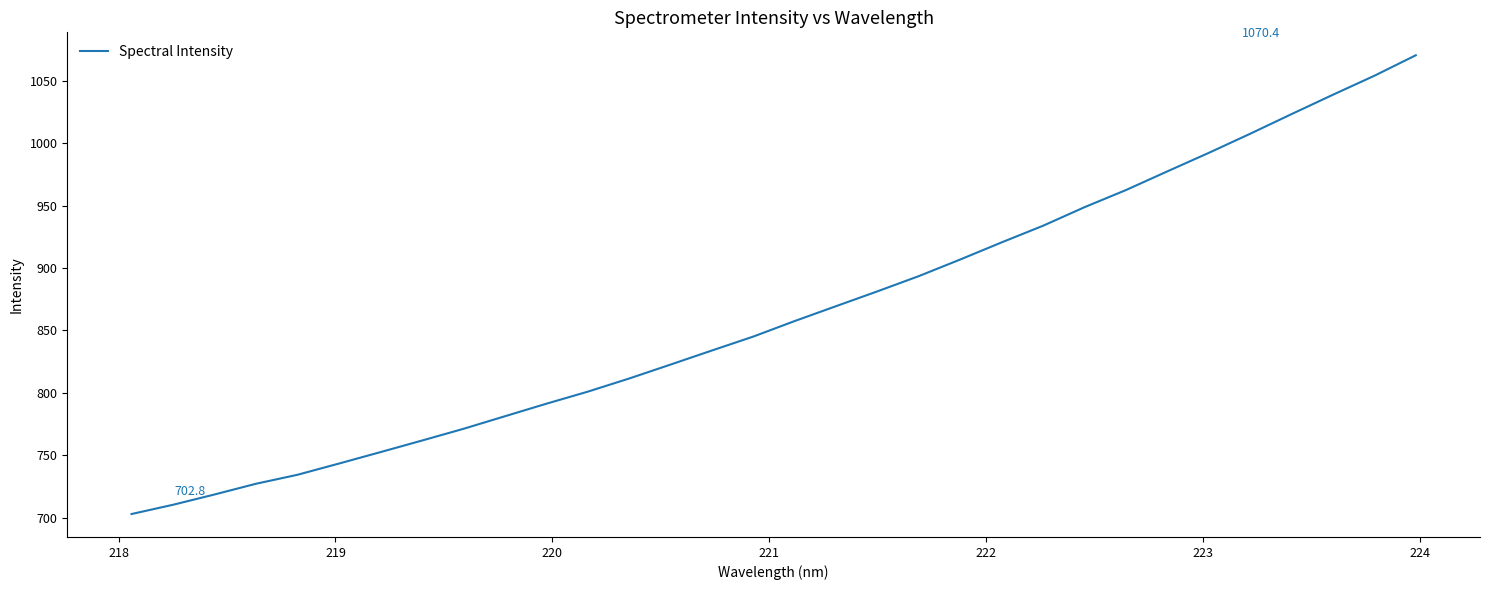

What is the maximum value shown in the chart?

1070.4